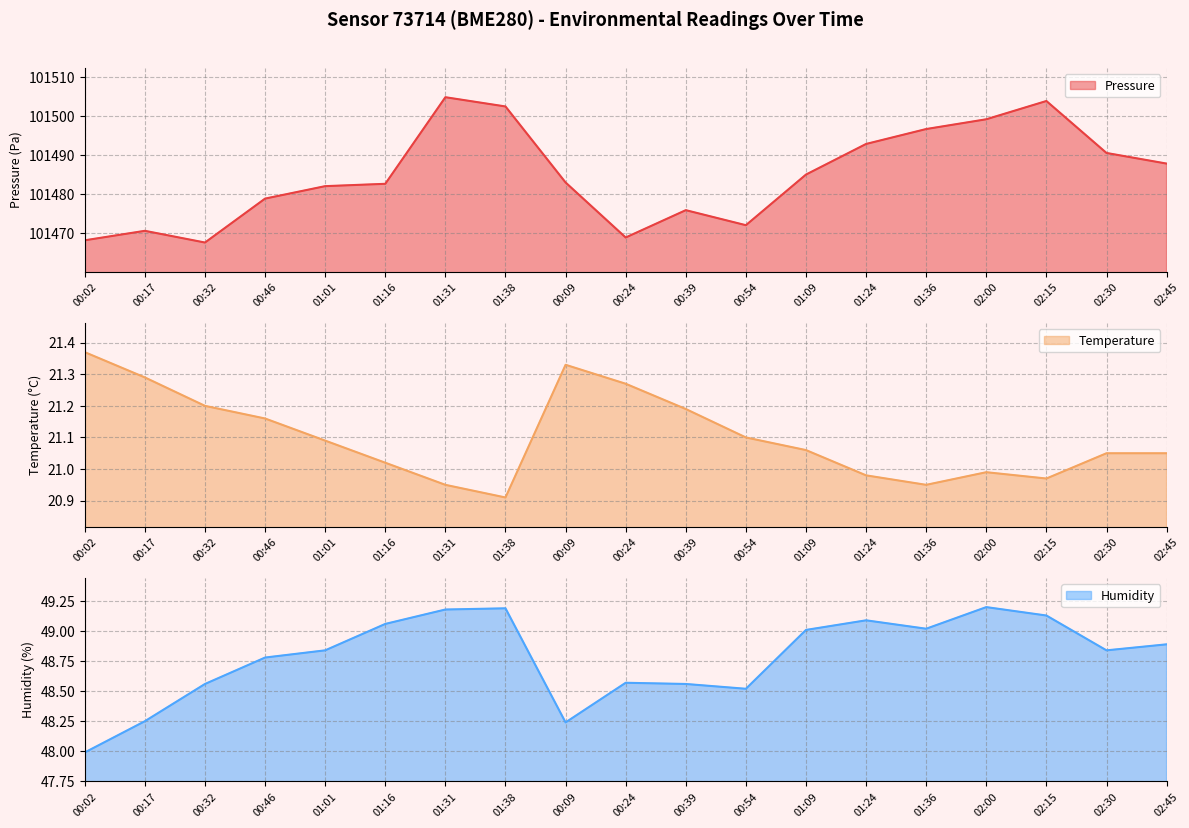

At which label does temperature reach its peak?

00:02